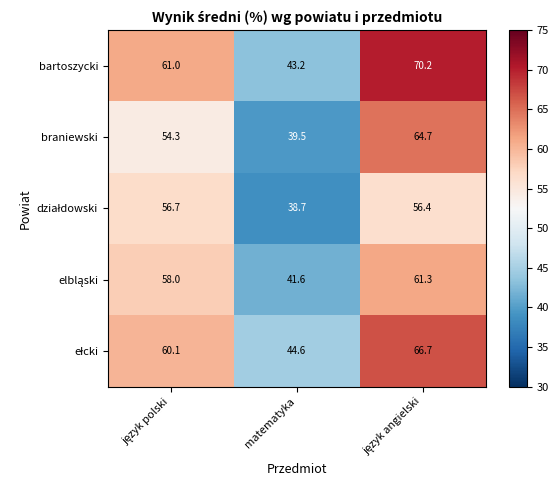

The bartoszycki series shows 43.2 at matematyka. True or false?

True